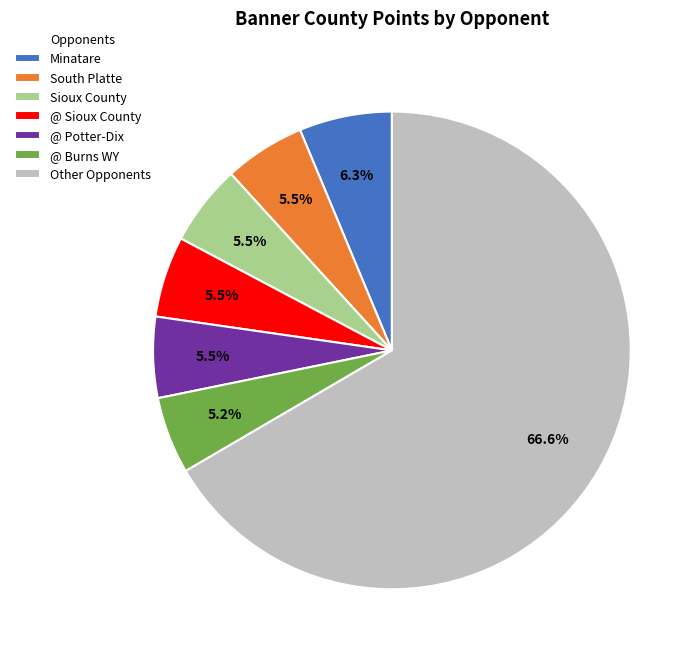

Between @ Sioux County and Other Opponents, which is larger?

Other Opponents